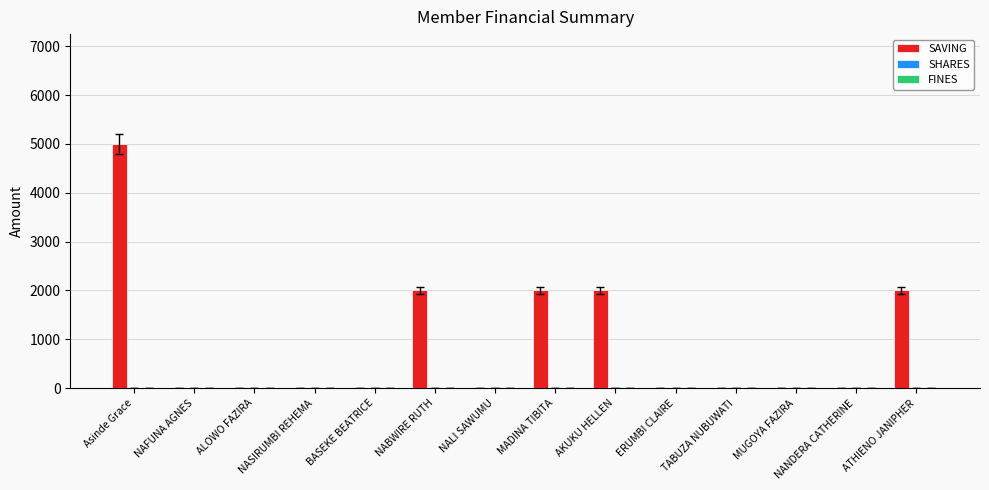

Between AKUKU HELLEN and MUGOYA FAZIRA, which is larger?

AKUKU HELLEN